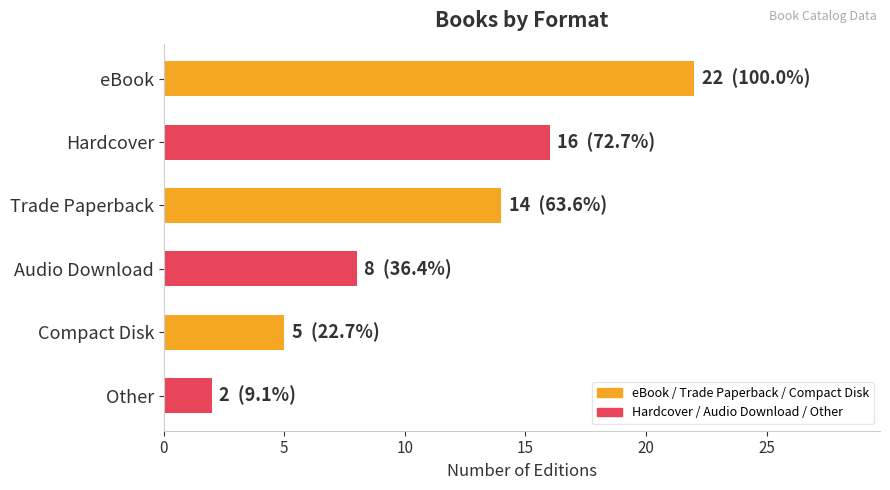

What is the difference between the second highest and minimum values?

14